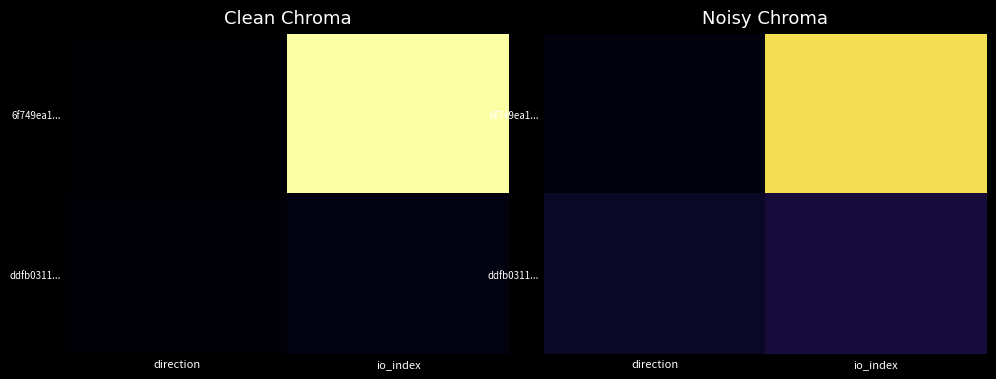

Which label corresponds to the smallest value in the chart?

direction